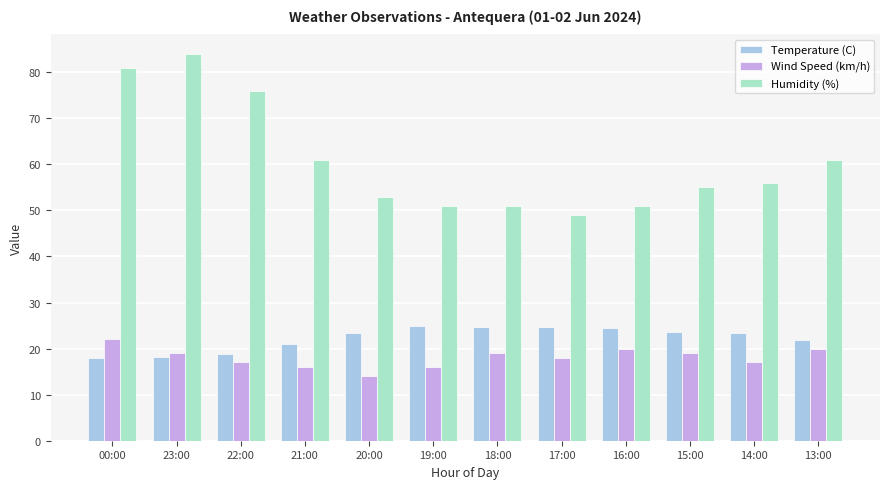

Which series has the largest total across all categories?

Humidity (%)